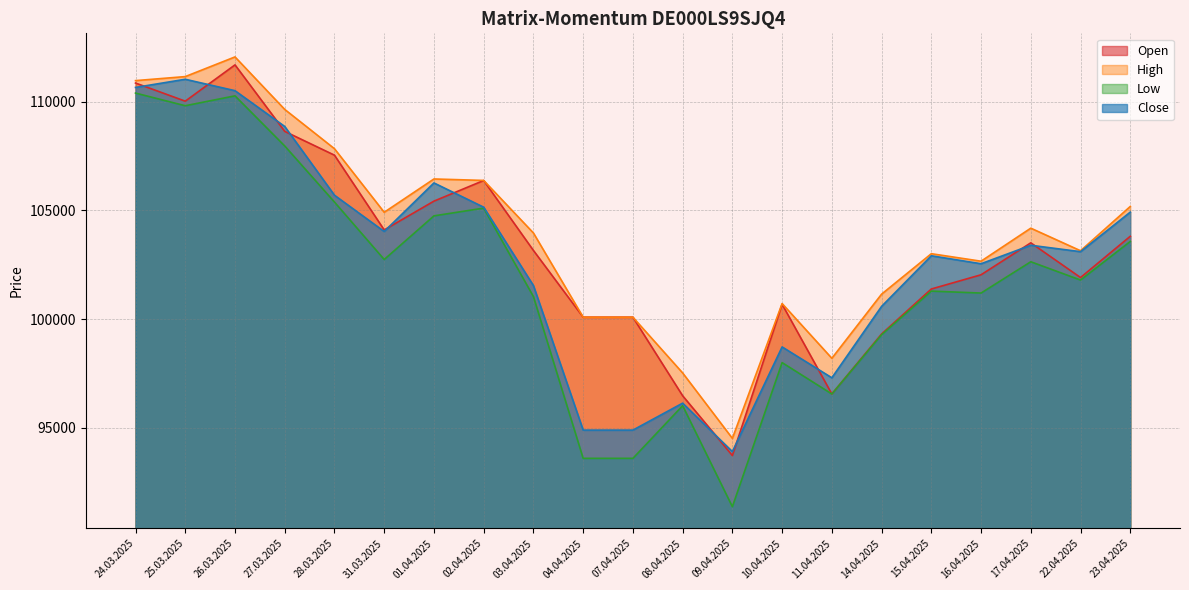

True or false: Open has a value of 65469 at 08.04.2025.

False